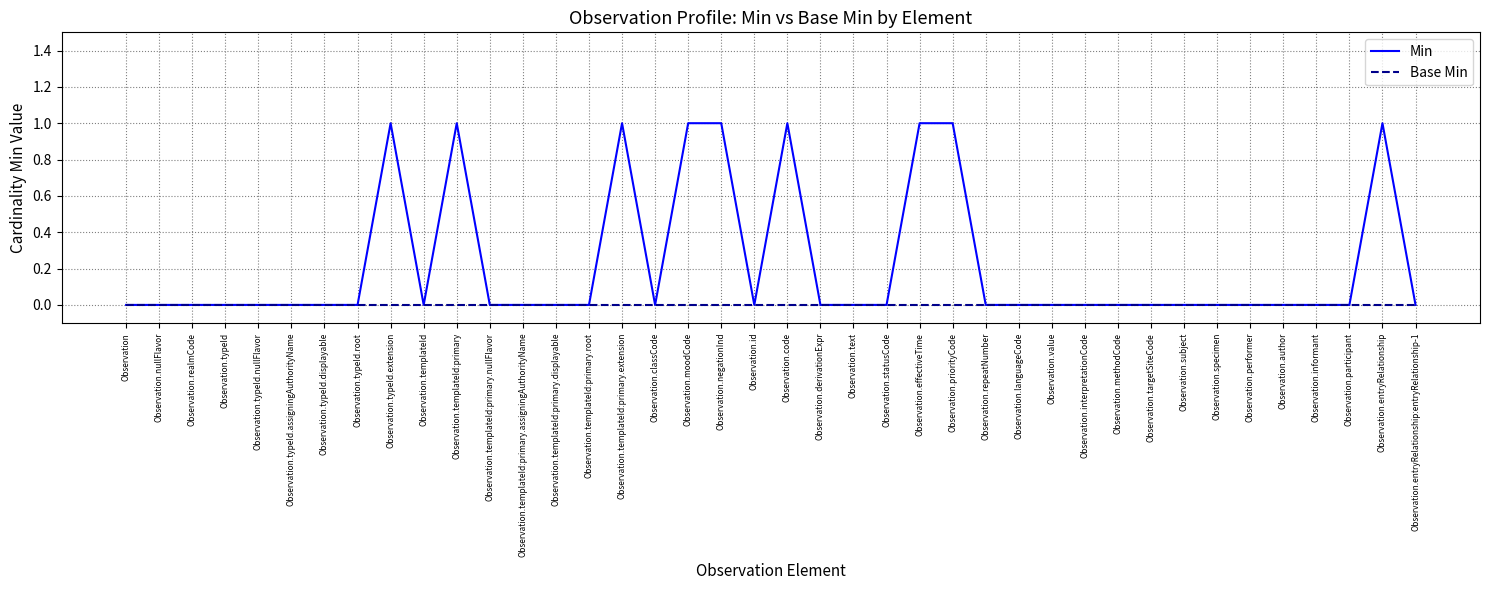

Which series has the largest total across all categories?

Min